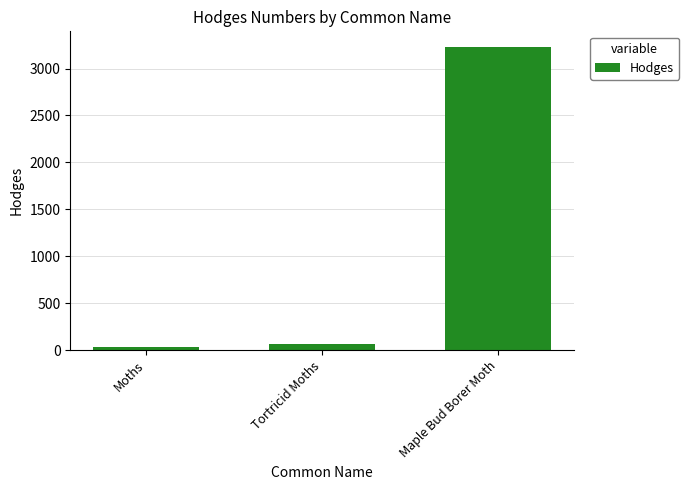

Which has a higher value, Maple Bud Borer Moth or Tortricid Moths?

Maple Bud Borer Moth